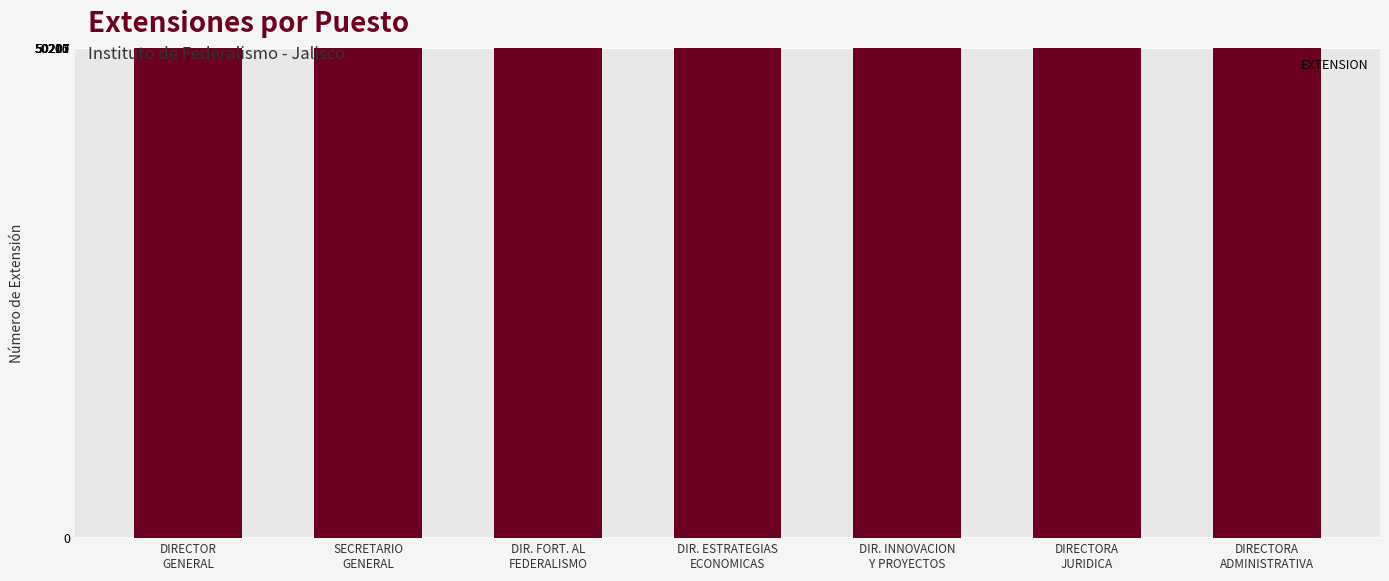

Does the chart contain any negative values?

No